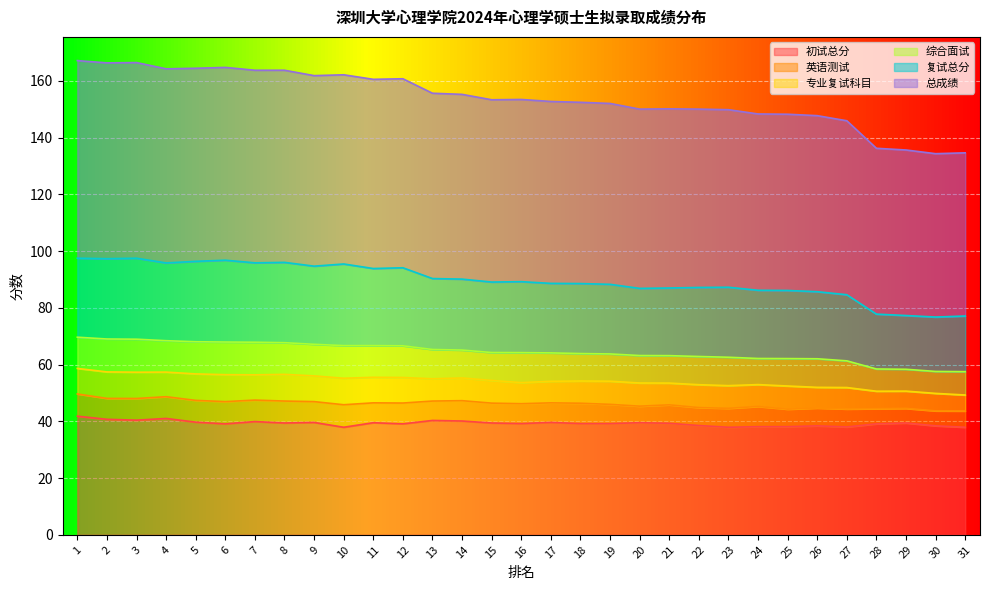

What is the total value across all series at 17?

152.7